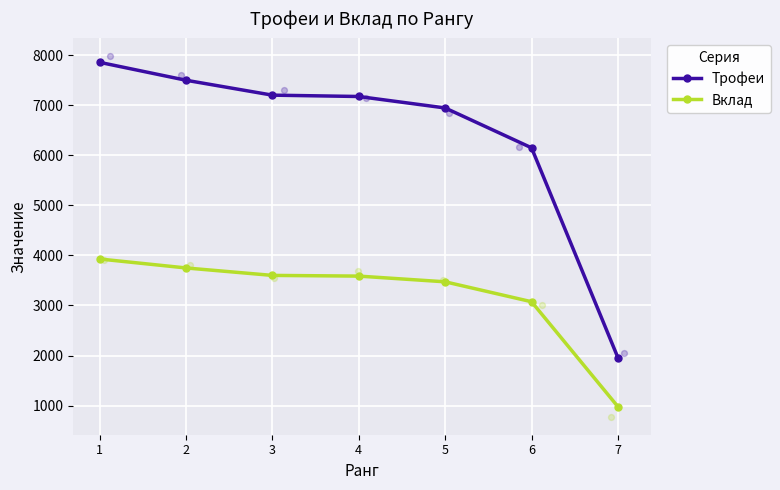

At how many categories does at least one series exceed 3276?

6